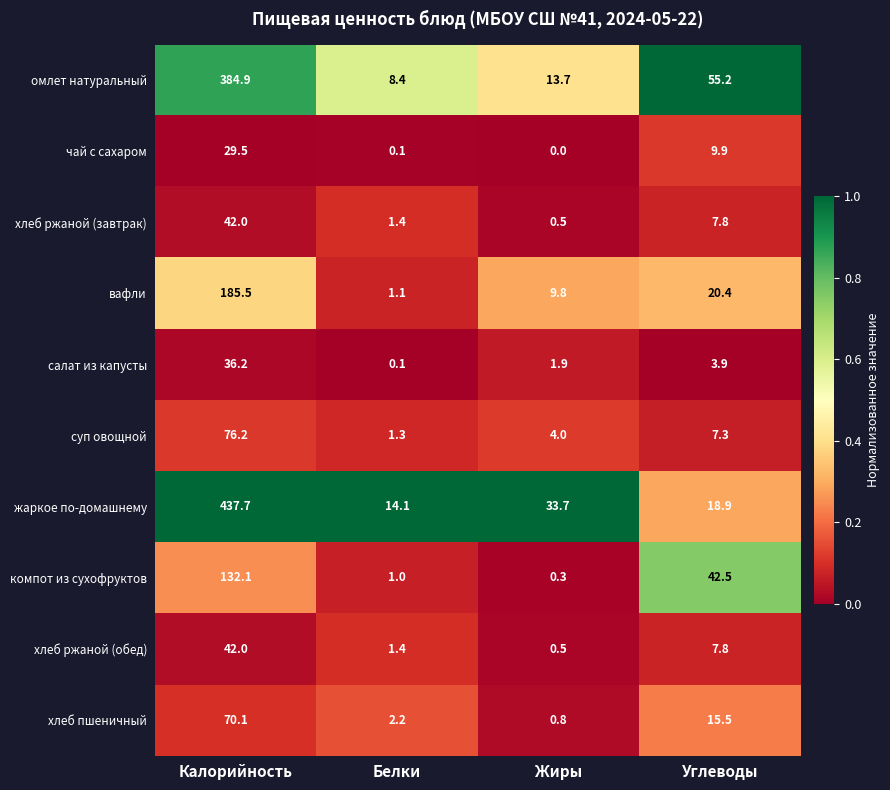

The value of чай с сахаром at Жиры is 0.0. True or false?

True